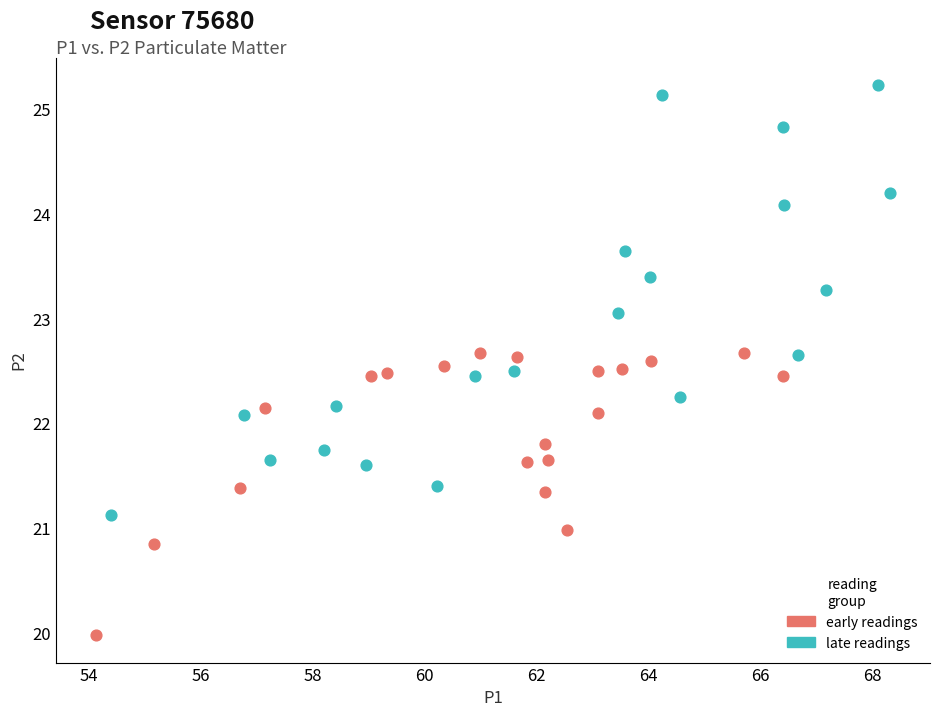

What are all the series names shown in the legend?

early readings, late readings